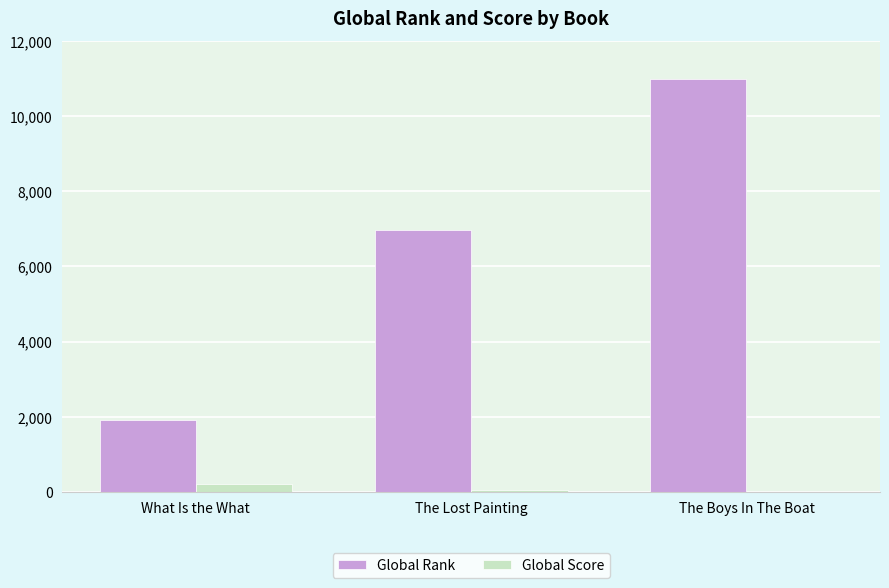

What is the sum of all Global Score values?

252